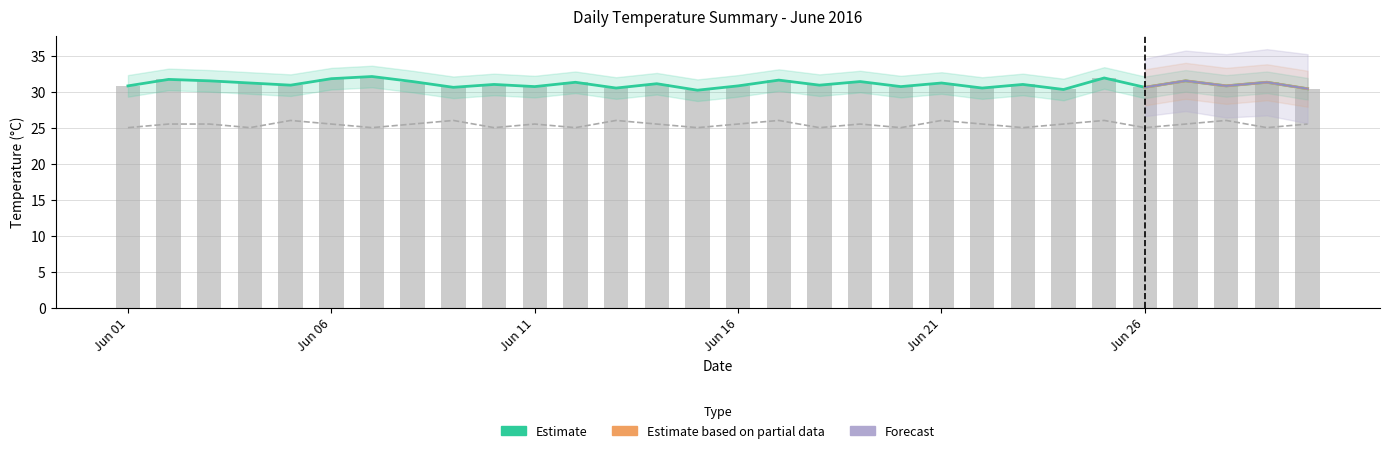

How many data points are less than 31?

14